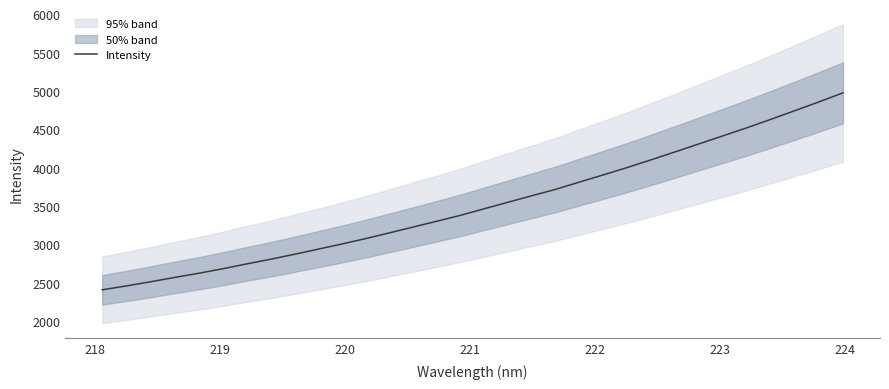

What is the lowest value of the Intensity series?

2410.9